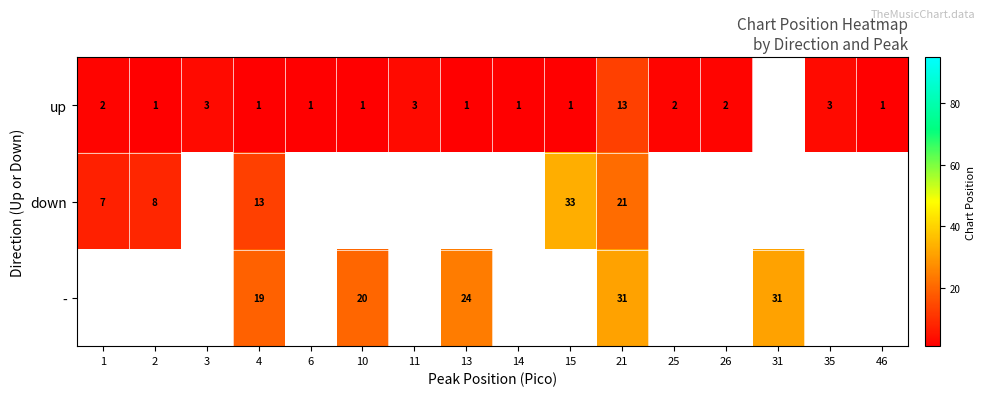

At which category is the sum across all series the highest?

21